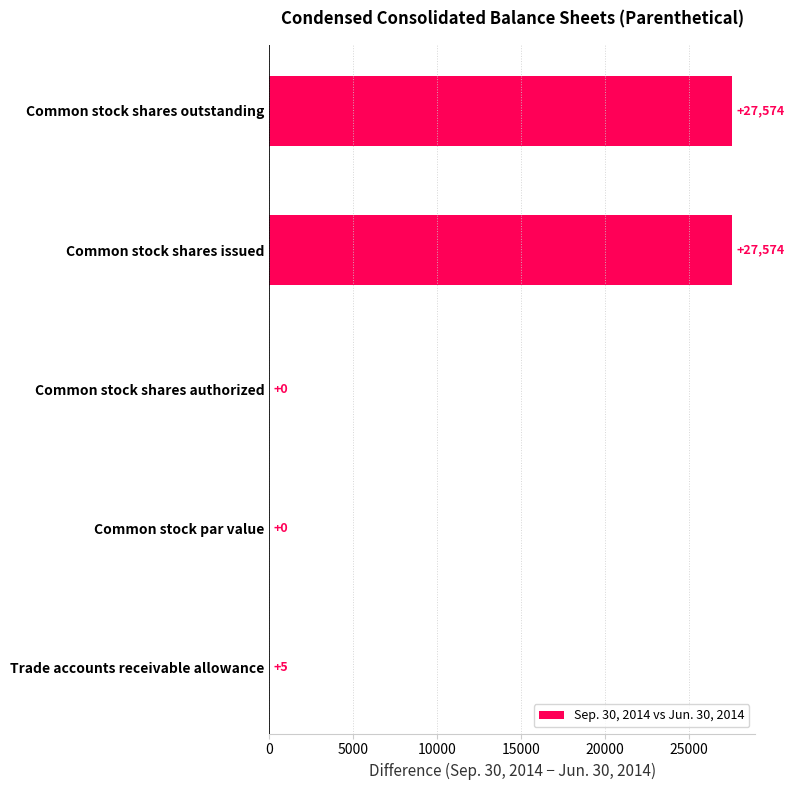

Are the bars horizontal?

Yes